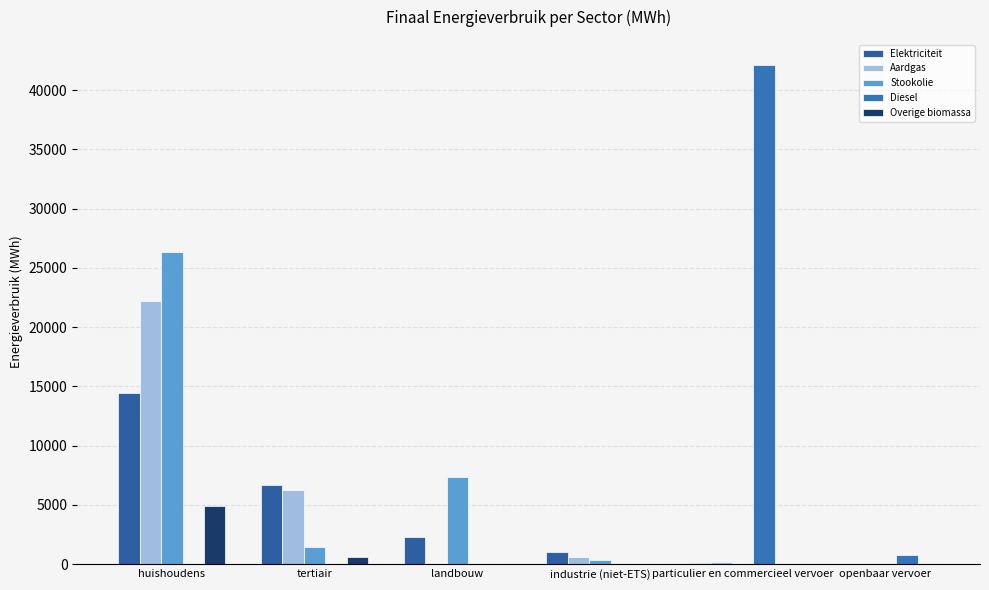

Reading left to right, transcribe all the data shown in this chart.

Elektriciteit: 14454.0	6691.5	2257.5	1054.2	98.0	11.4
Aardgas: 22190.6	6257.0	109.9	640.6	182.8	0.0
Stookolie: 26362.3	1436.5	7324.2	358.4	0.0	0.0
Diesel: 0.0	0.0	0.0	0.0	42141.5	813.3
Overige biomassa: 4944.6	574.3	0.0	31.9	0.0	0.0